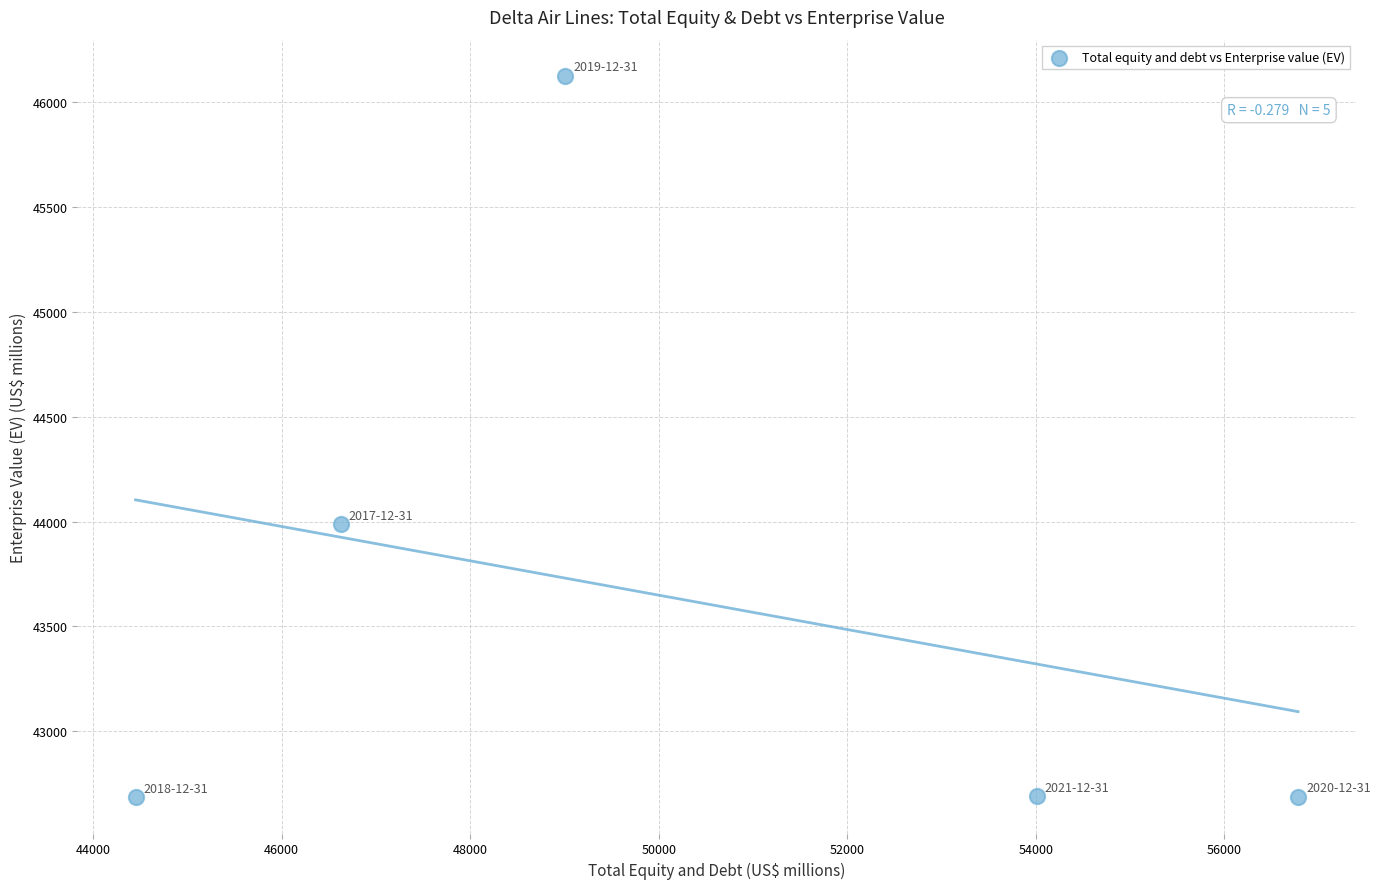

What is the average X value?

50175